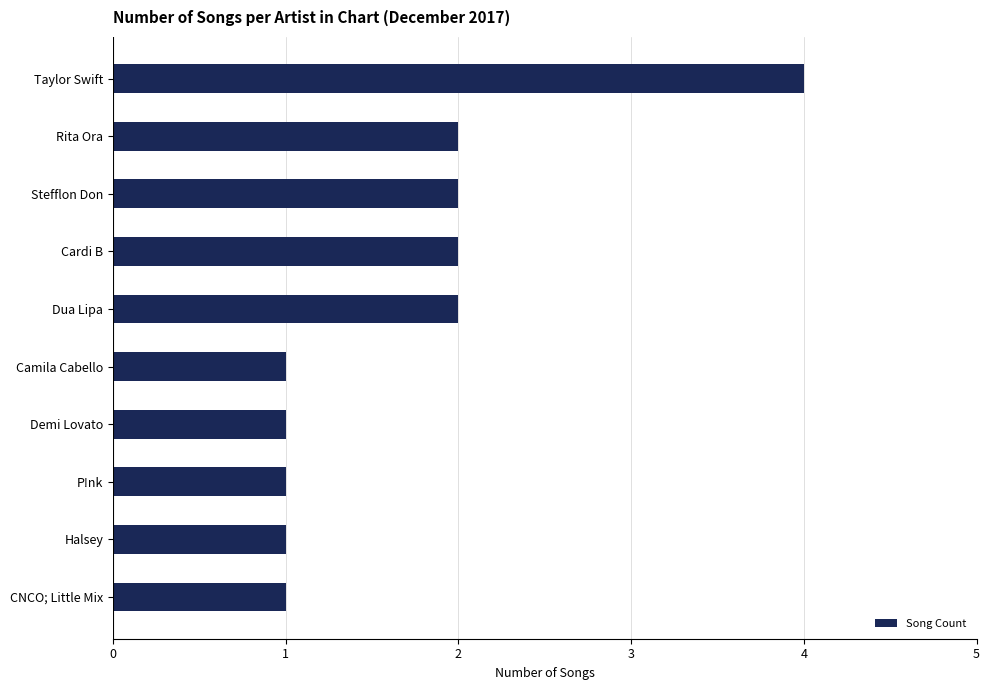

True or false: the data shows 3 at Dua Lipa.

False